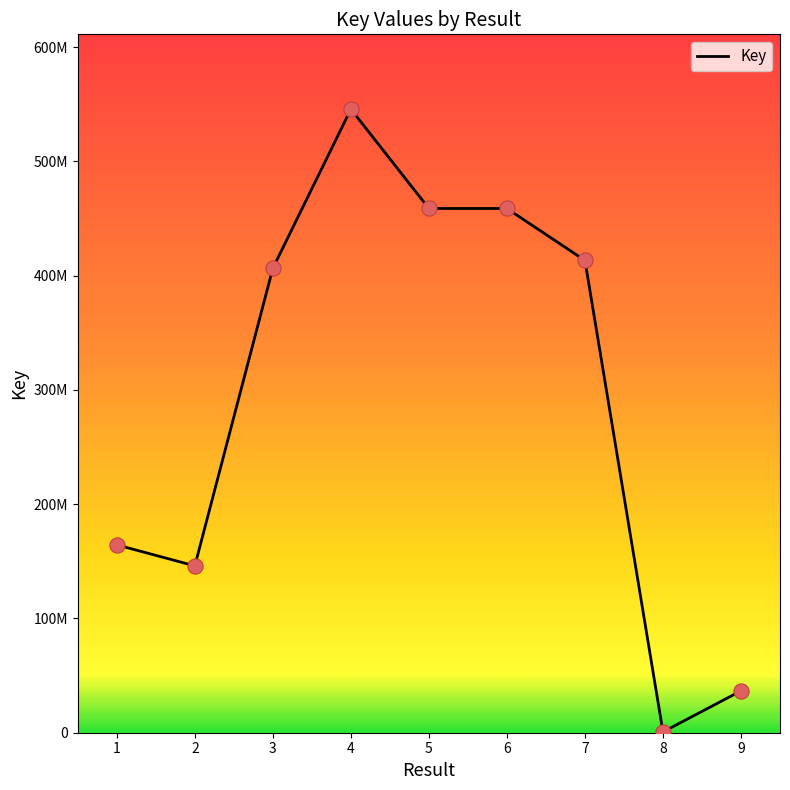

Which has a higher value, 1 or 8?

1